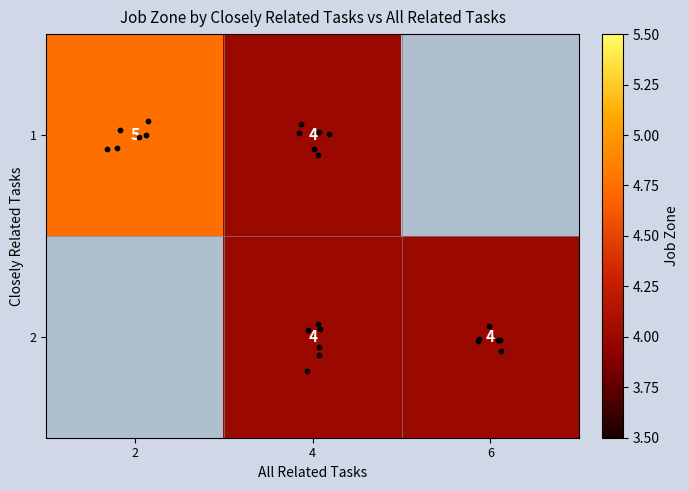

The 2 series shows 4.0 at 6. True or false?

True